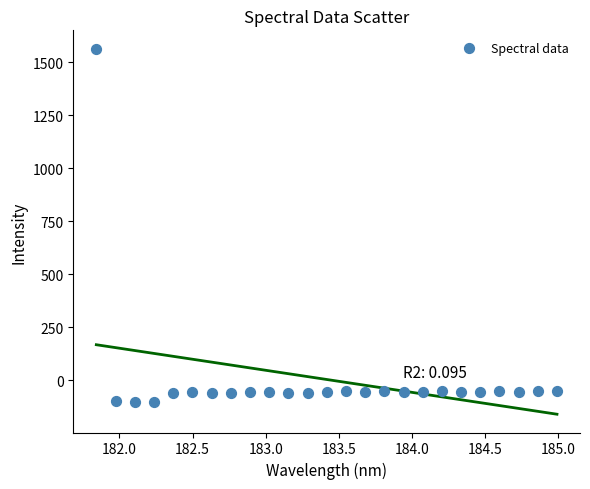

What is the range of X values (max minus min)?

3.1